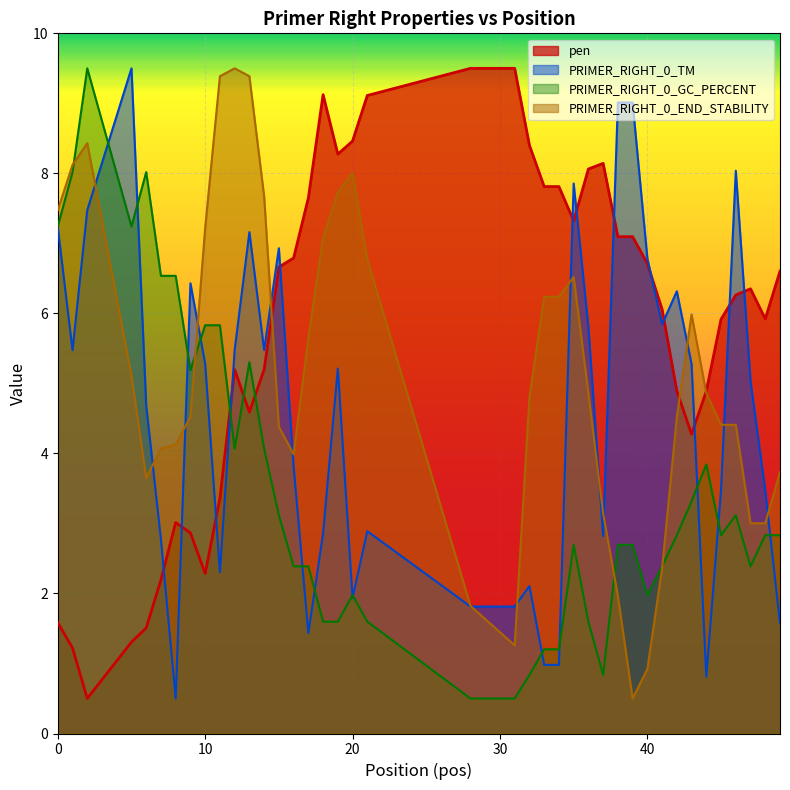

True or false: PRIMER_RIGHT_0_END_STABILITY has more than 1 points higher than both neighbors.

True